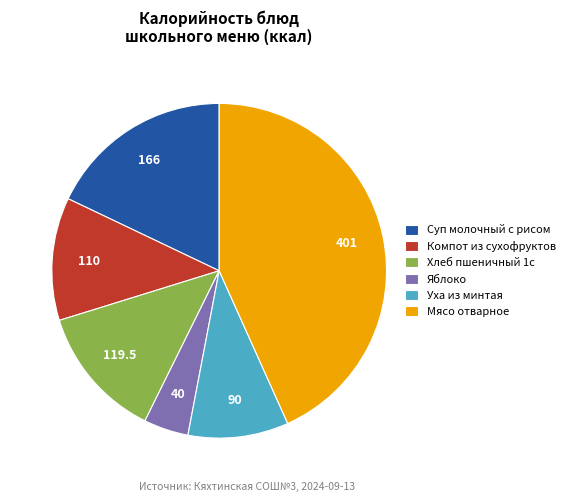

True or false: Яблоко accounts for 17% of the total.

False